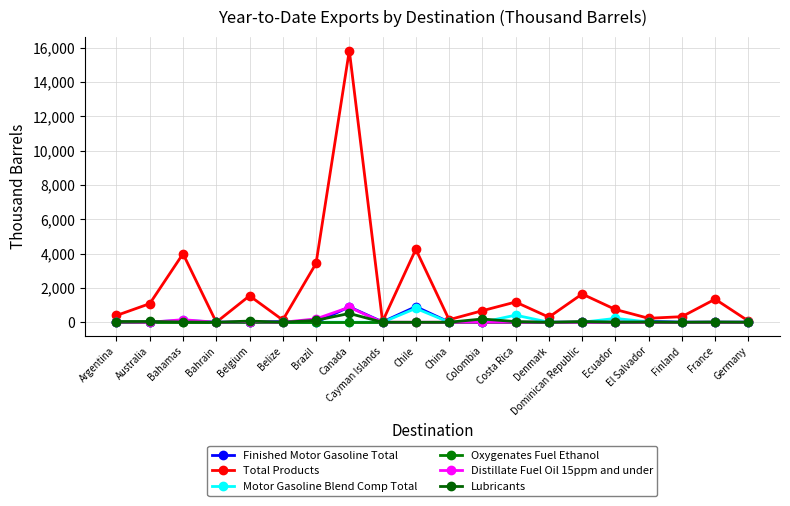

What is the difference between the Motor Gasoline Blend Comp Total values at Finland and Belgium?

1